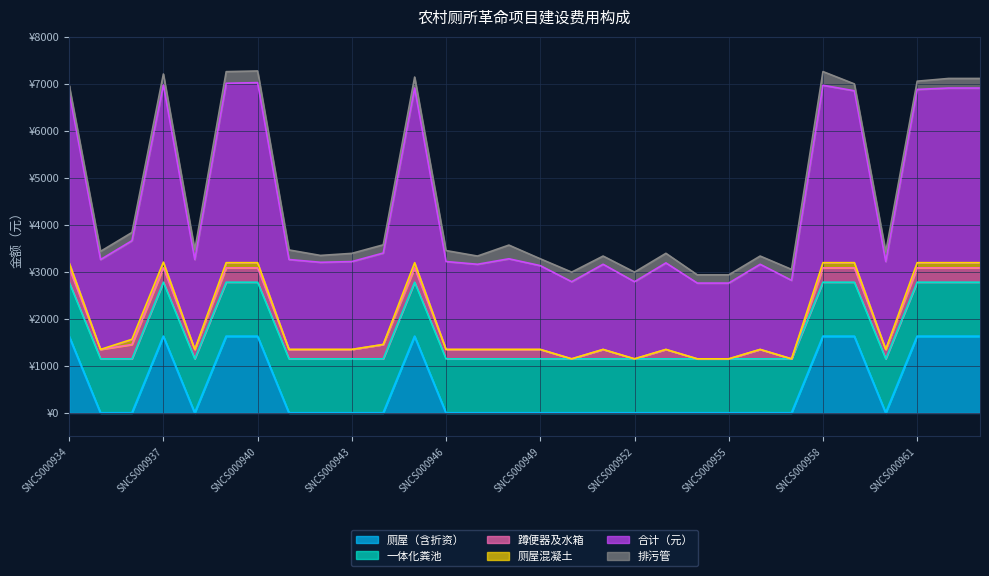

What is the spread (max minus min) of values at SNCS000955?

1610.0